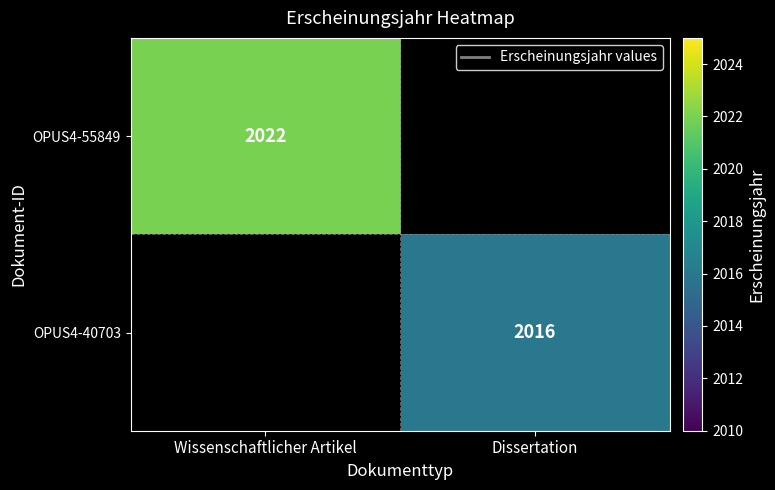

Between Dissertation and Wissenschaftlicher Artikel, which is larger?

Wissenschaftlicher Artikel